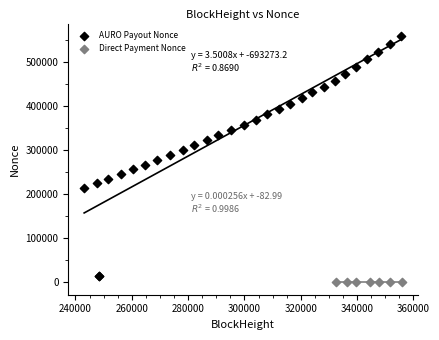

What are all the series names shown in the legend?

AURO Payout Nonce, Direct Payment Nonce